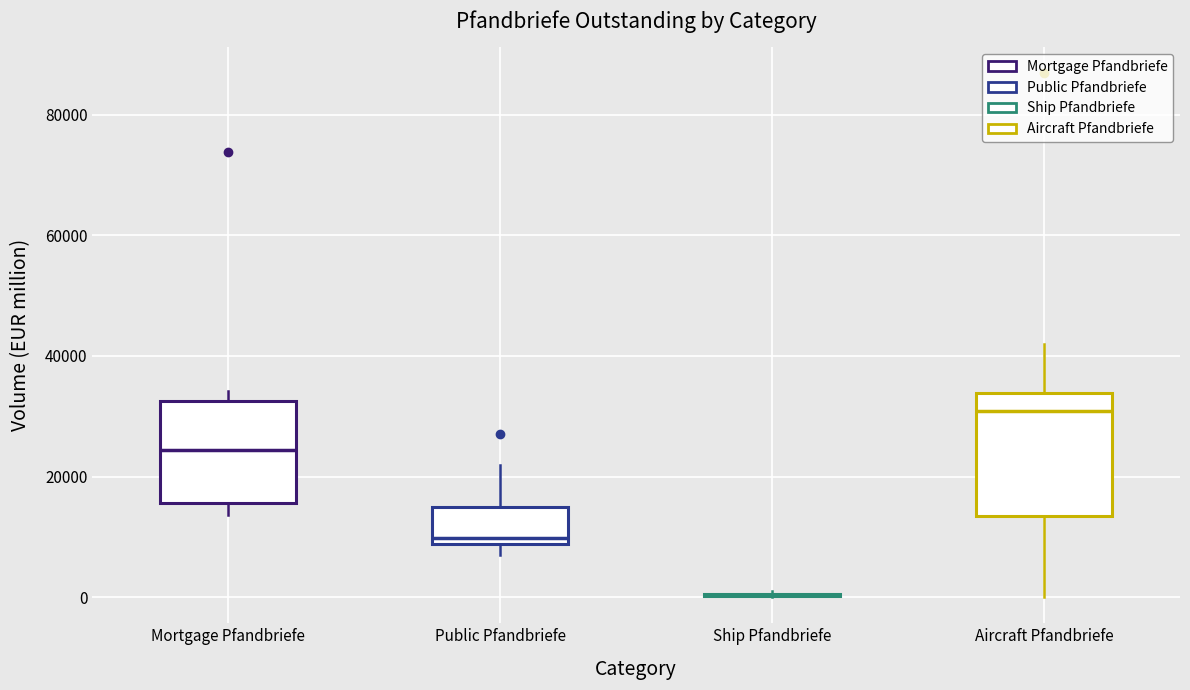

Reading left to right, transcribe this box plot: for each box, give where its median line is, the range the box spans, and where its two whiskers end, as read against the y-axis. The values are not printed on the chart, so give them approximately, as read against the axis.

Mortgage Pfandbriefe: median 24000, box 16000 to 32000, whiskers 14000 to 34000
Public Pfandbriefe: median 10000, box 8000 to 14000, whiskers 8000 (just below the box's lower edge) to 22000
Ship Pfandbriefe: box collapsed to a line at 0, whiskers 0 to 0
Aircraft Pfandbriefe: median 30000, box 14000 to 34000, whiskers 0 to 42000